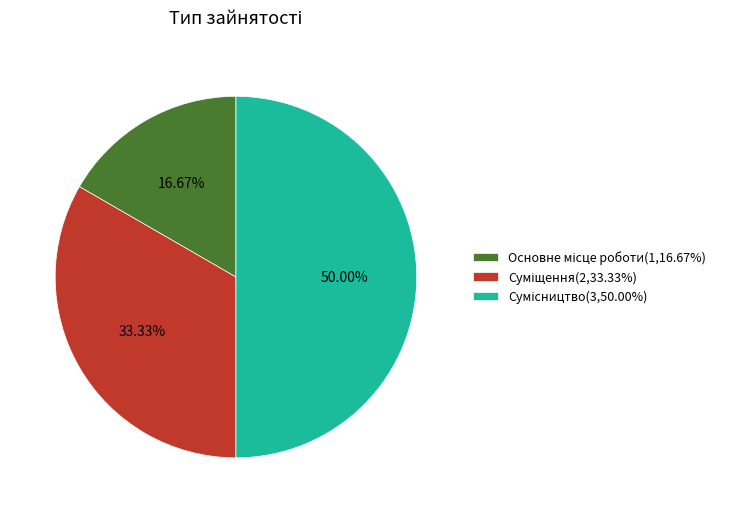

The Основне місце роботи slice represents 17% of the pie. True or false?

True